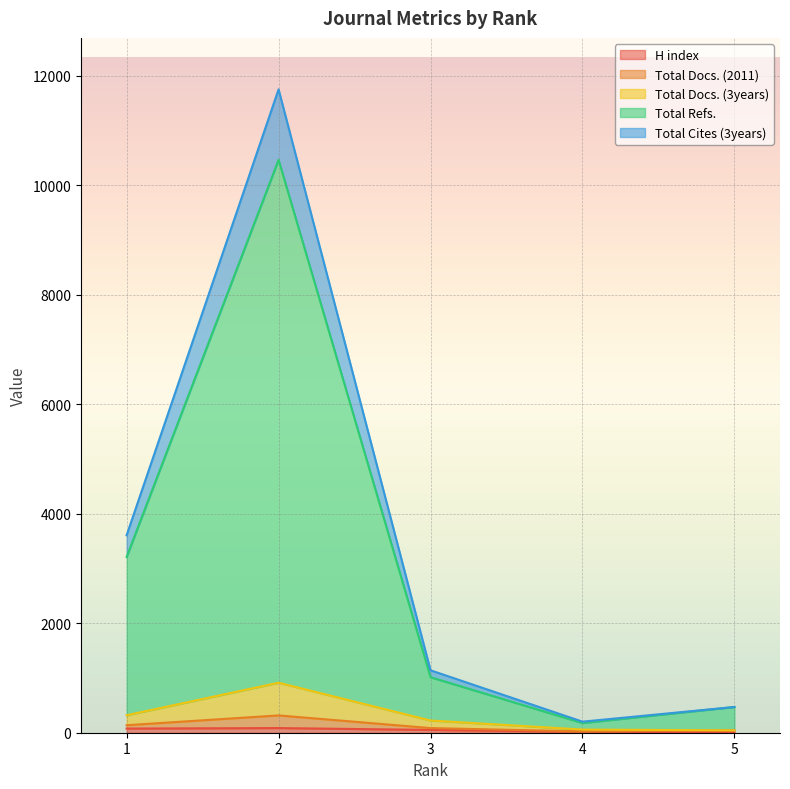

Which category has the highest value across all series?

2